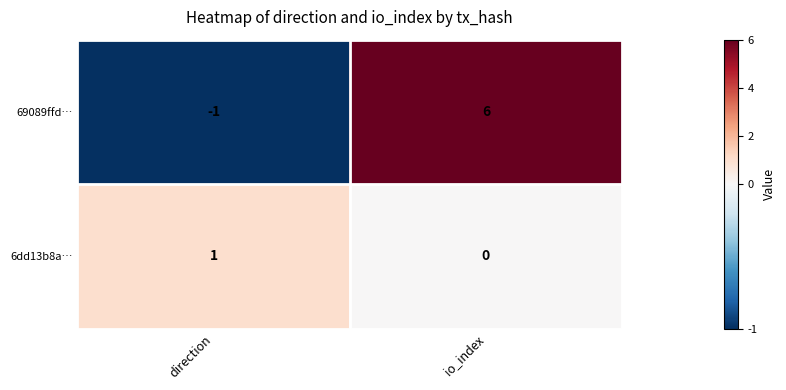

Rank the series by their average value, from highest to lowest.

69089ffd…, 6dd13b8a…